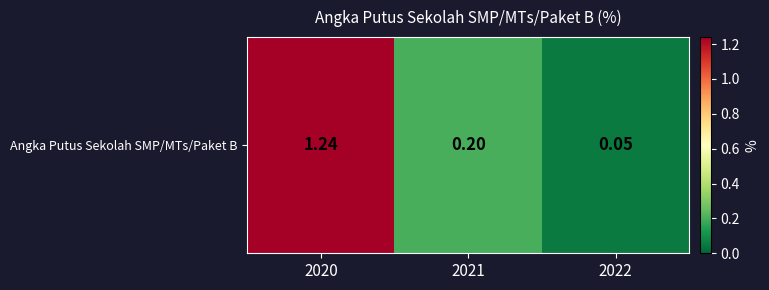

What is the difference between the maximum and minimum values?

1.2